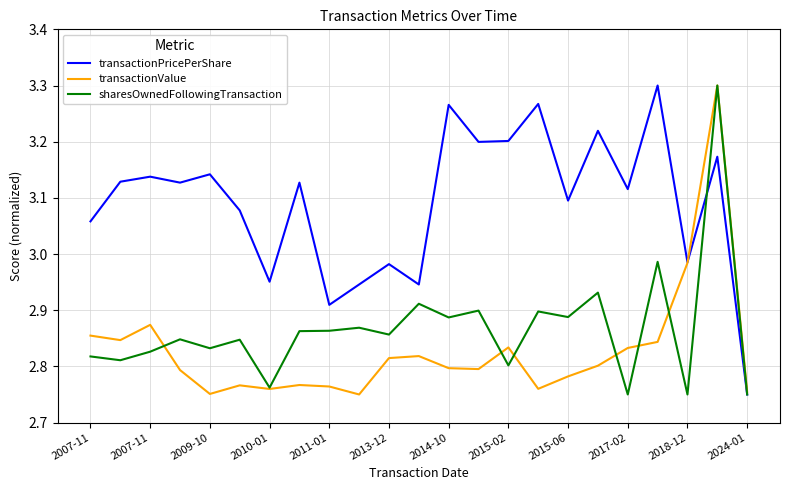

Which series has the largest total across all categories?

transactionPricePerShare